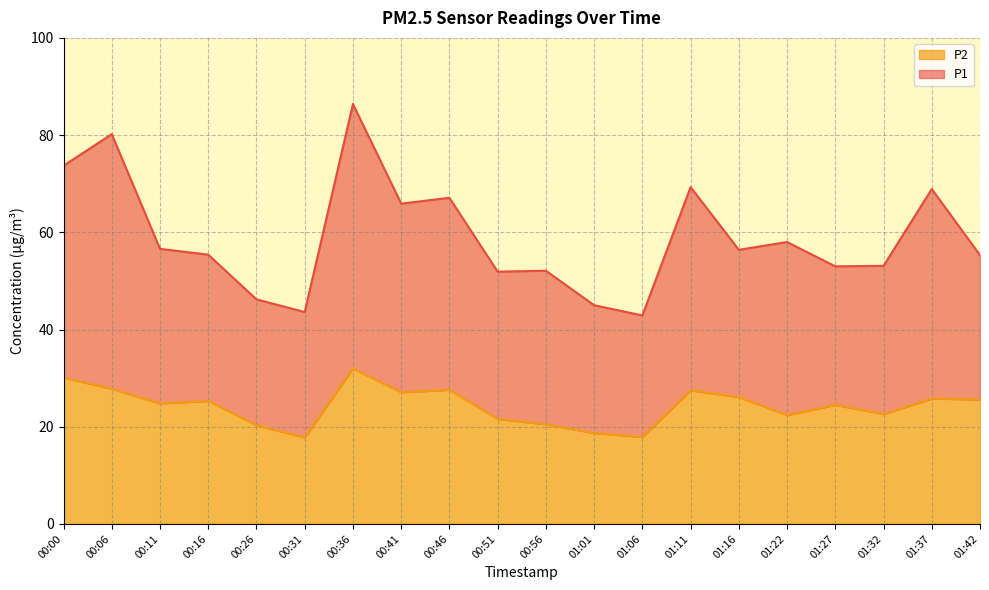

True or false: P2 and P1 intersect in this chart.

False